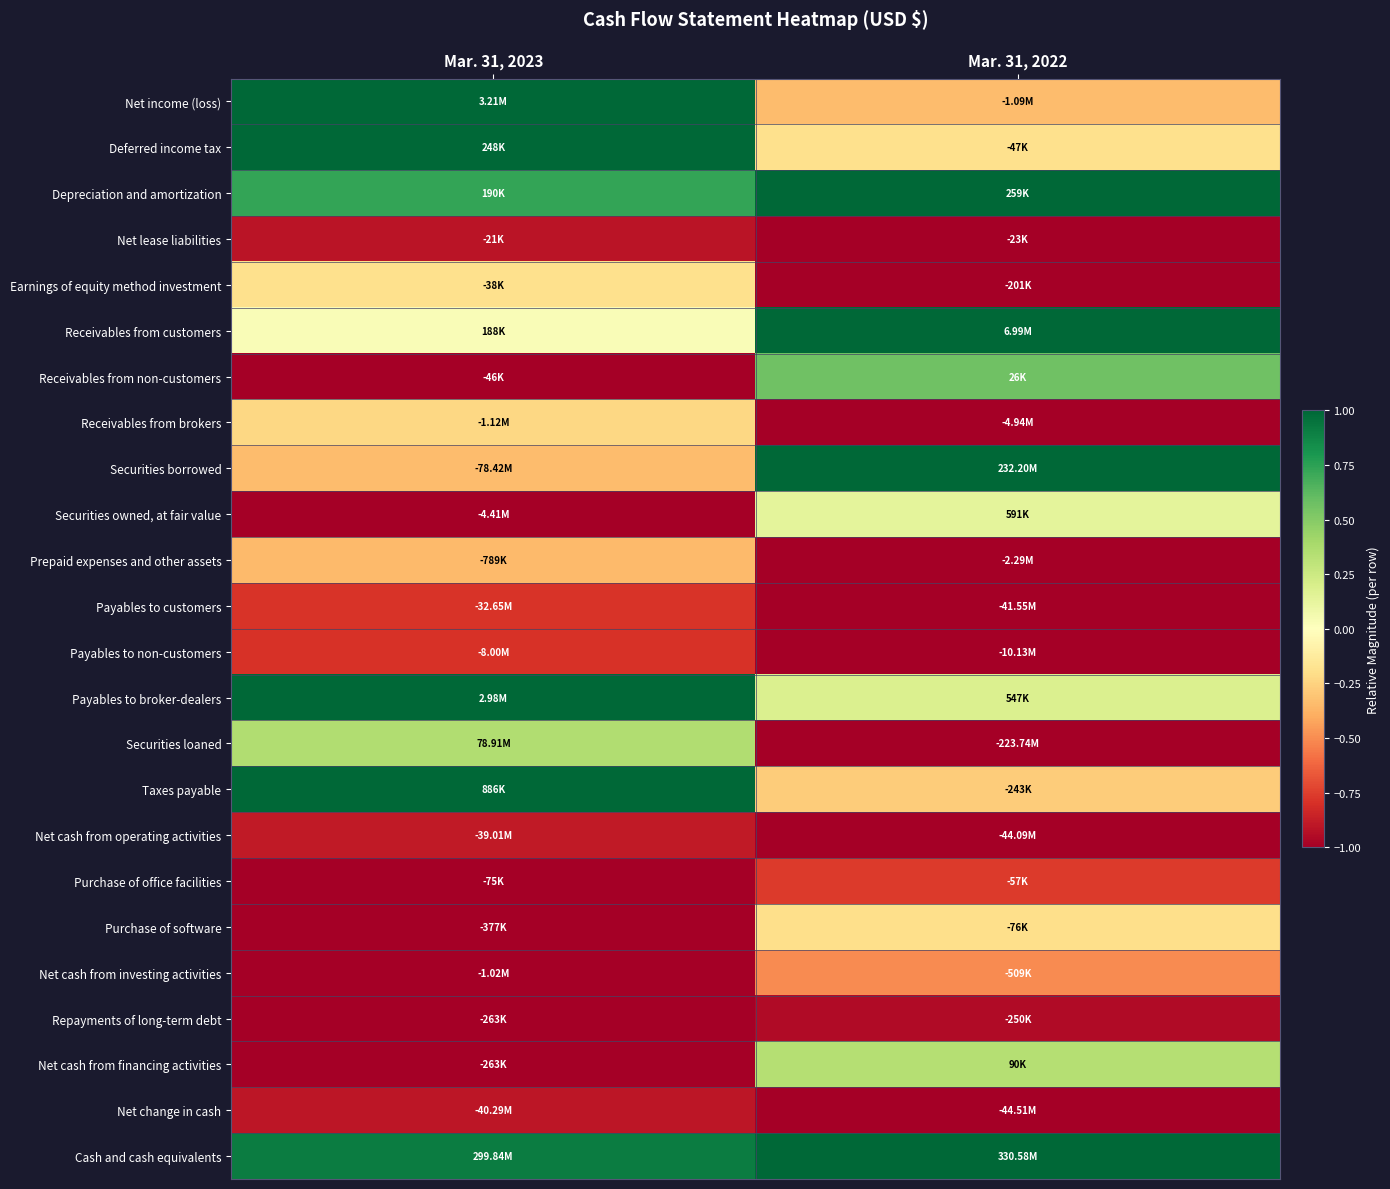

At how many categories does at least one series exceed 0?

2